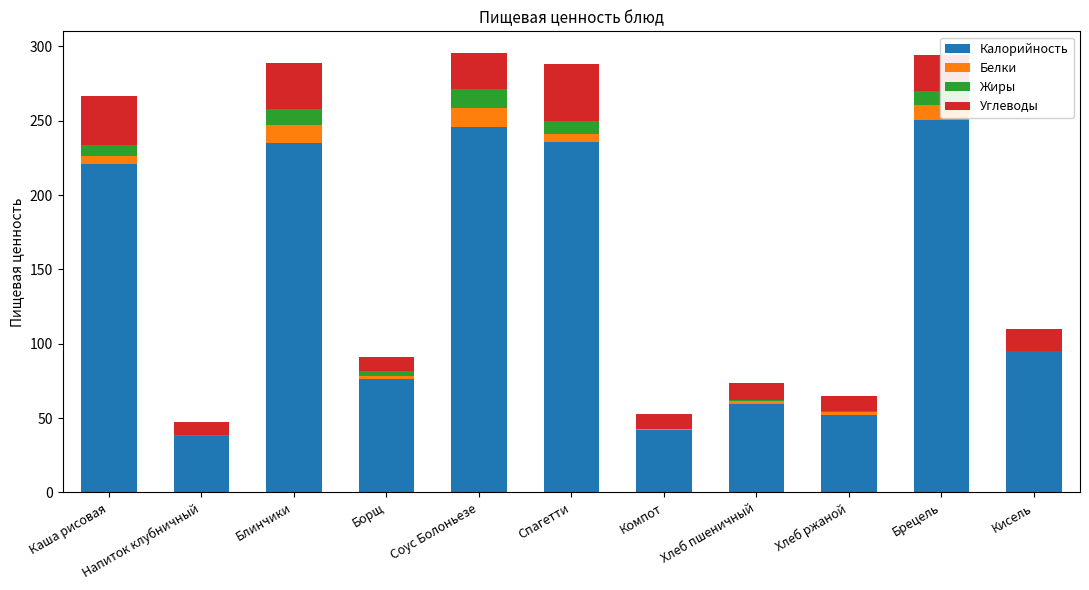

Does the chart contain stacked bars?

Yes